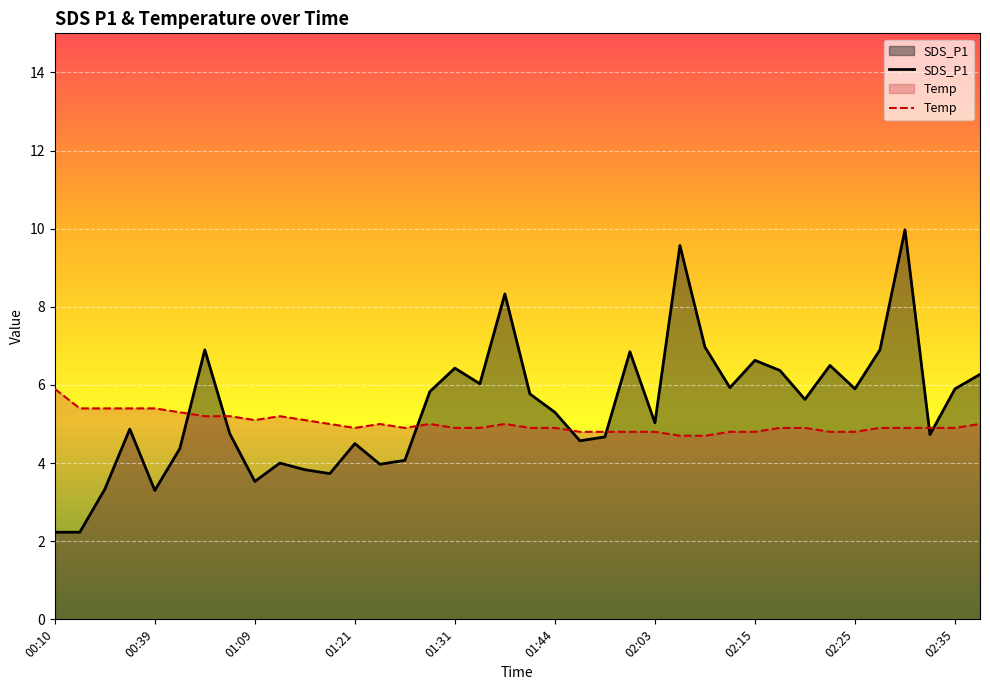

Which series ends up on top after the final intersection of SDS_P1 and Temp?

SDS_P1